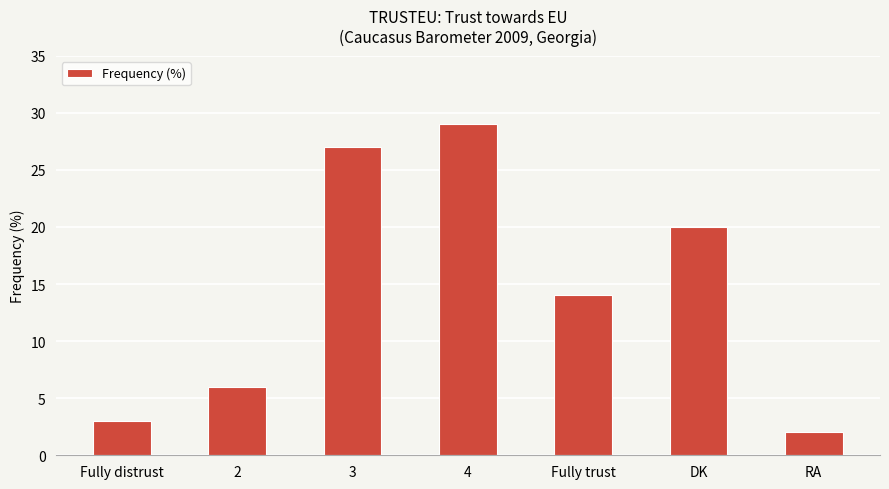

What is the sum of the values at Fully trust and DK?

34